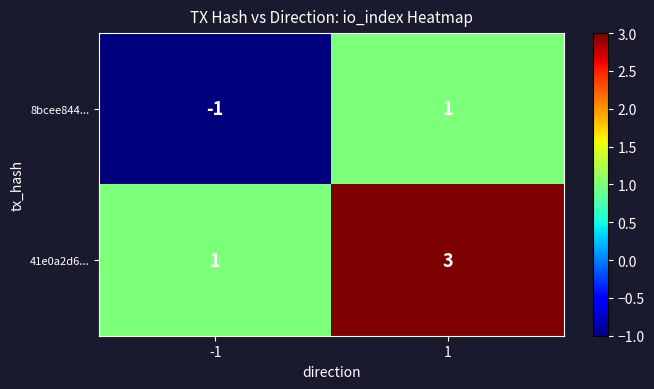

How many distinct data groups are displayed?

2